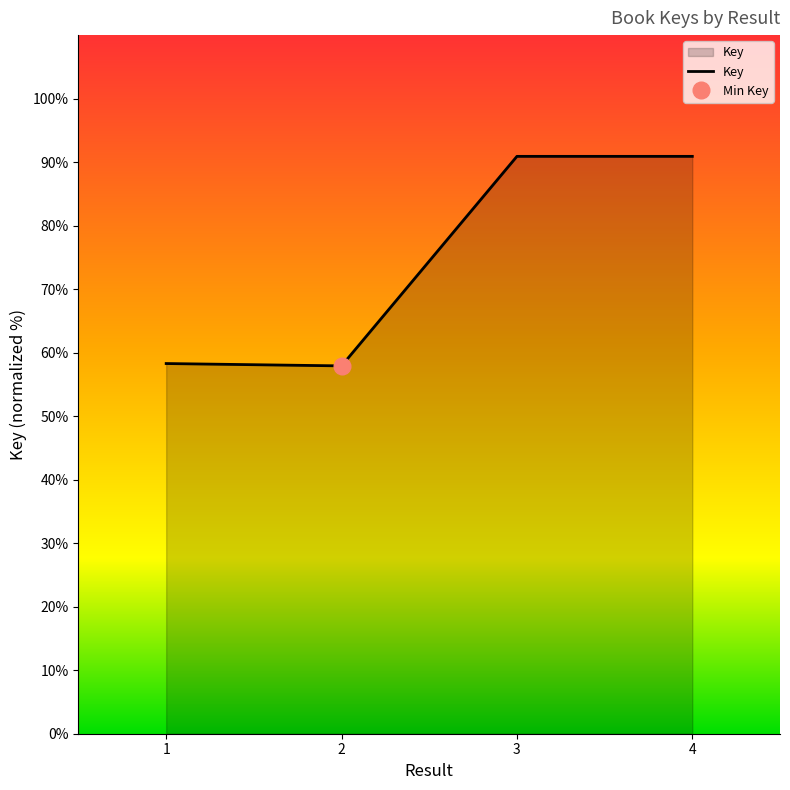

What is the difference between the maximum and second lowest values?

32.6